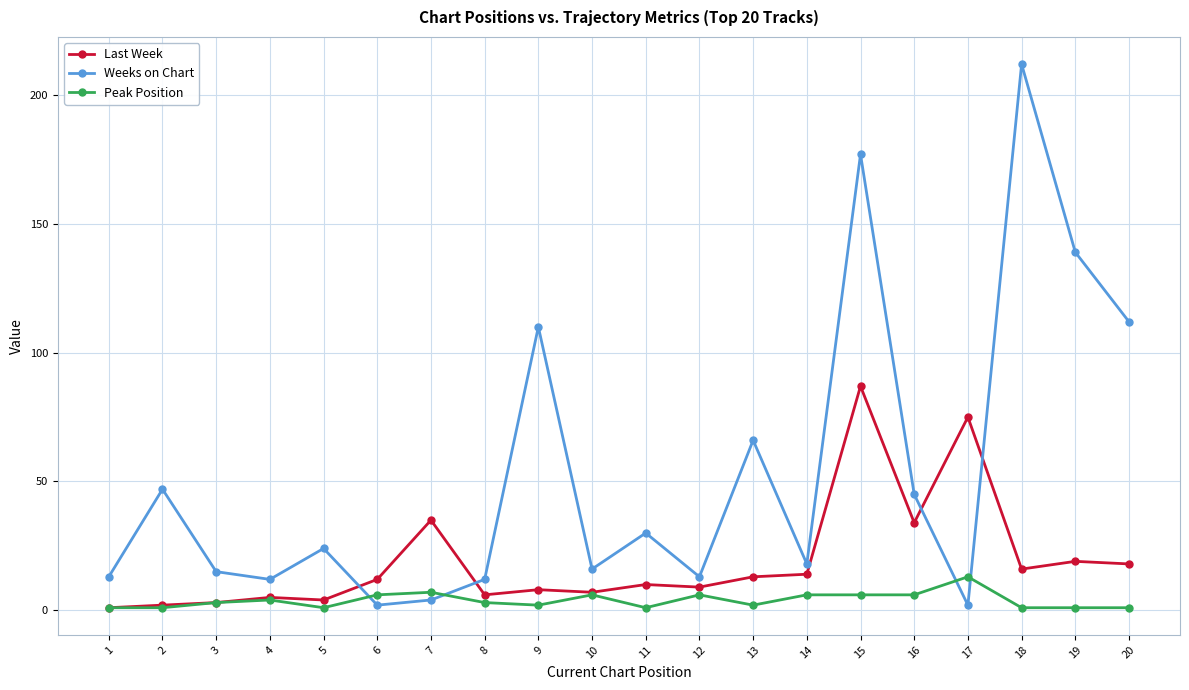

True or false: Peak Position and Weeks on Chart cross at least once.

True